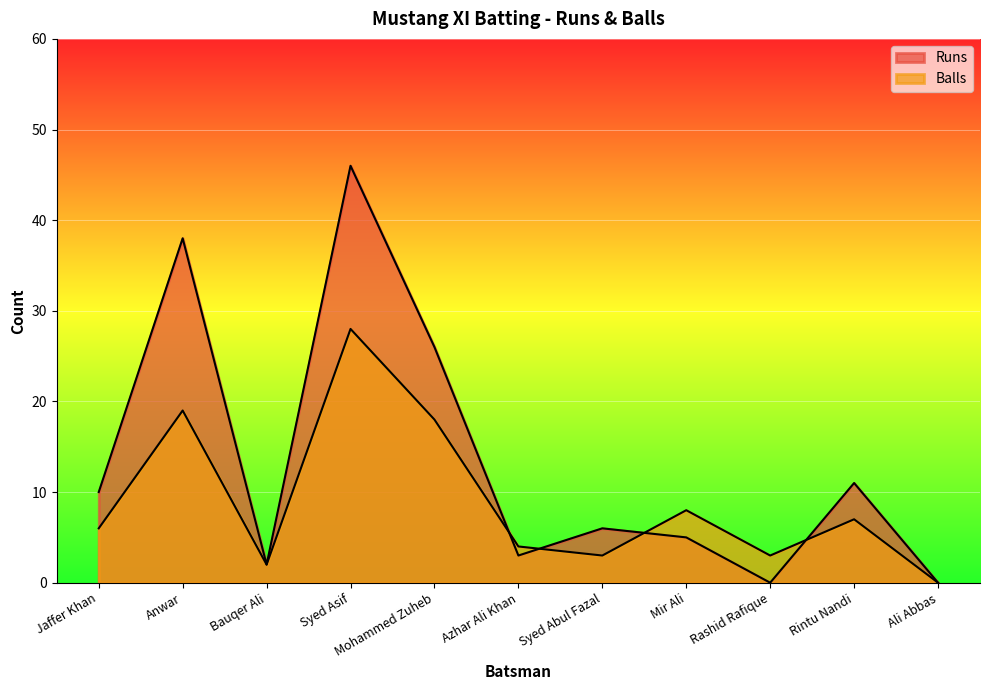

Does the chart display data point markers on the line(s)?

No